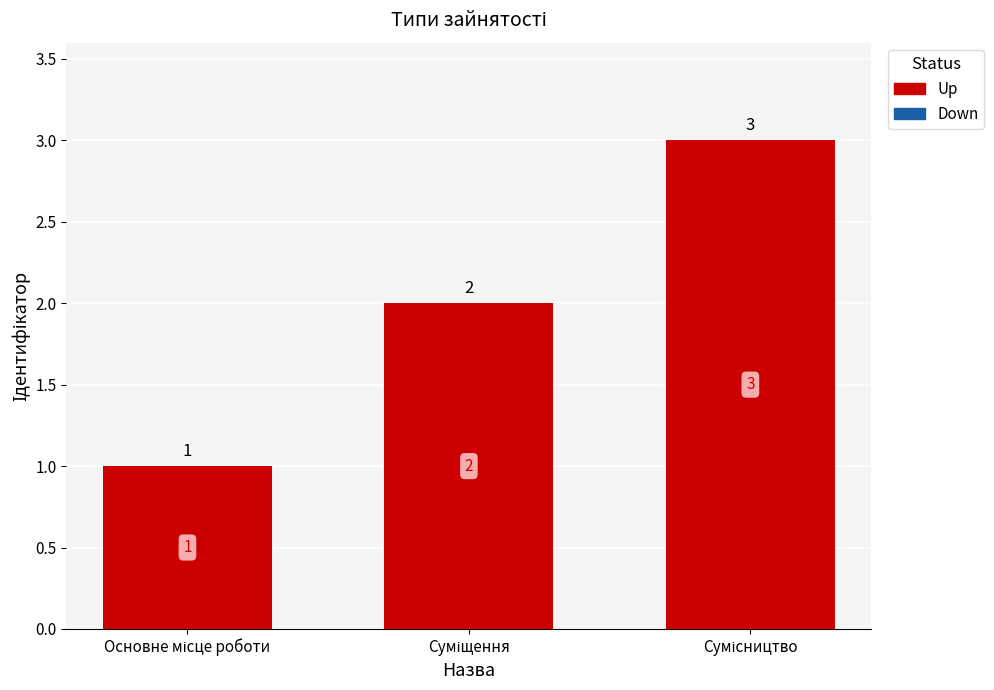

What is the value of the 3rd bar from the left?

3